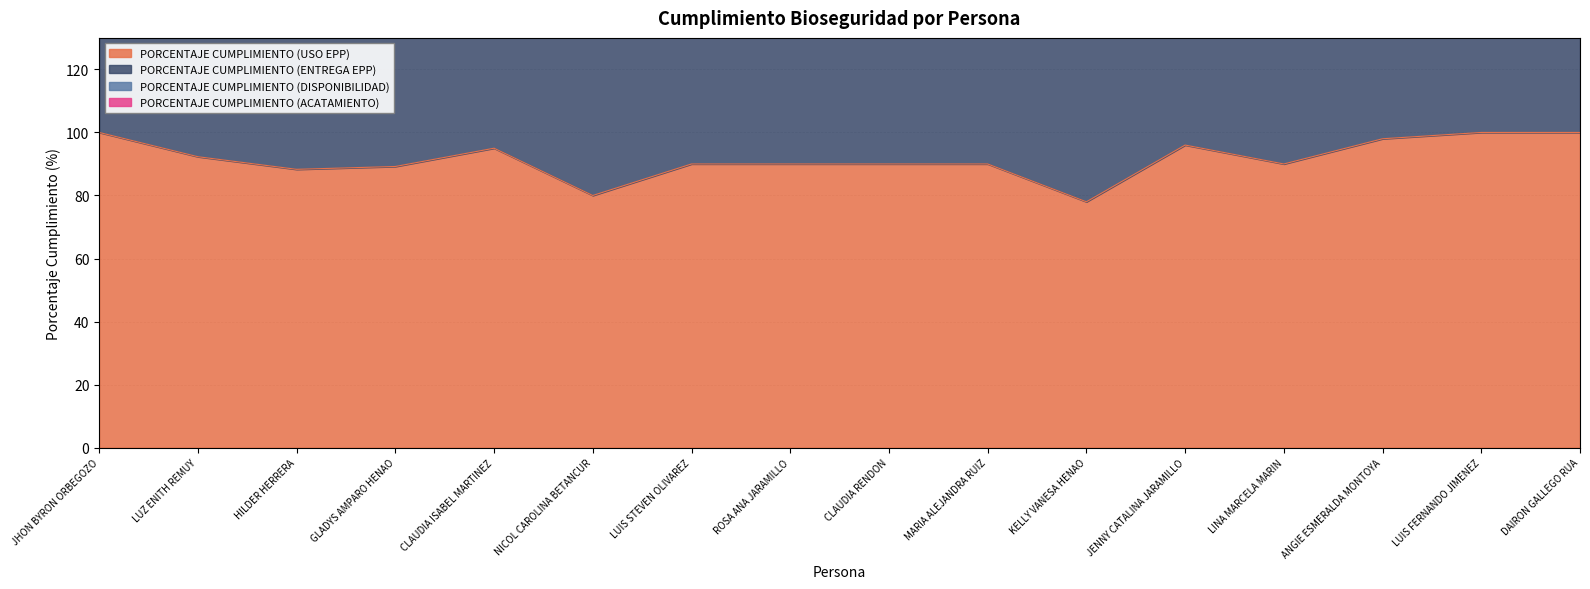

List the series in order of their peak value, lowest first.

PORCENTAJE CUMPLIMIENTO (USO EPP), PORCENTAJE CUMPLIMIENTO (ENTREGA EPP), PORCENTAJE CUMPLIMIENTO (DISPONIBILIDAD)